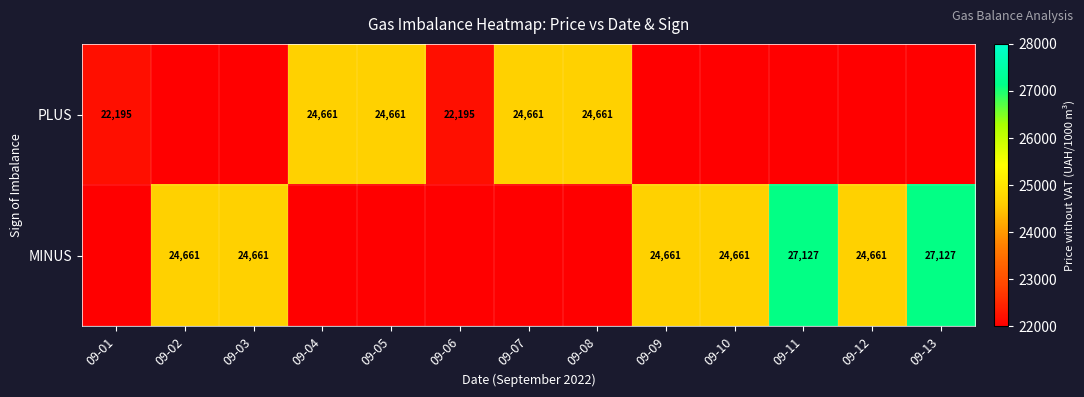

What is the sum of the PLUS values at 09-07 and 09-08?

49322